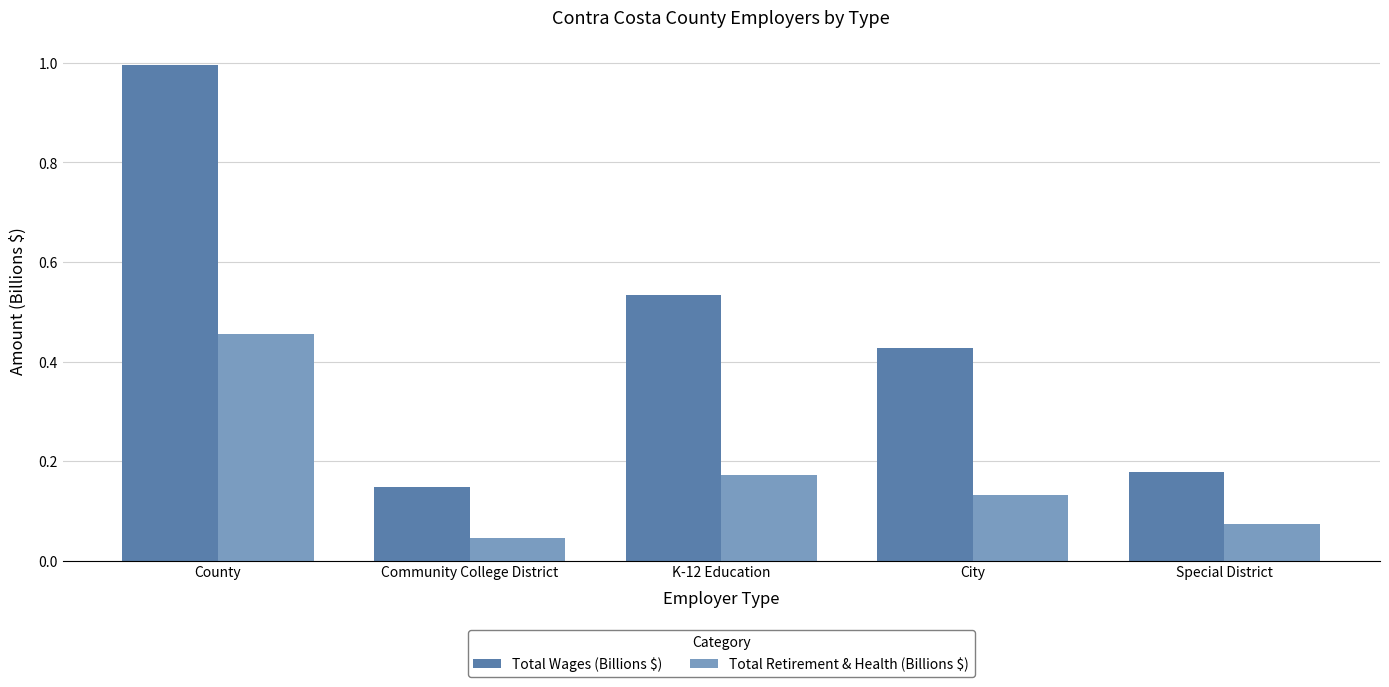

At which label is Total Wages (Billions $) closest to 0?

Community College District